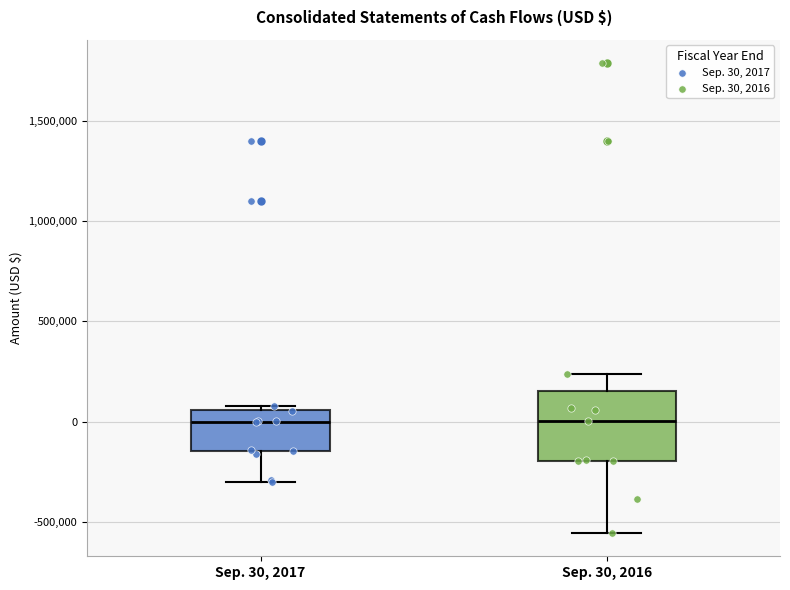

Reading left to right, read every box against the y-axis: the position of its median line, the range the box covers, and the ends of its whiskers. The values are not printed on the chart, so give them approximately, as read against the axis.

Sep. 30, 2017: median 0, box -150000 to 50000, whiskers -300000 to 100000
Sep. 30, 2016: median 0, box -200000 to 150000, whiskers -550000 to 250000